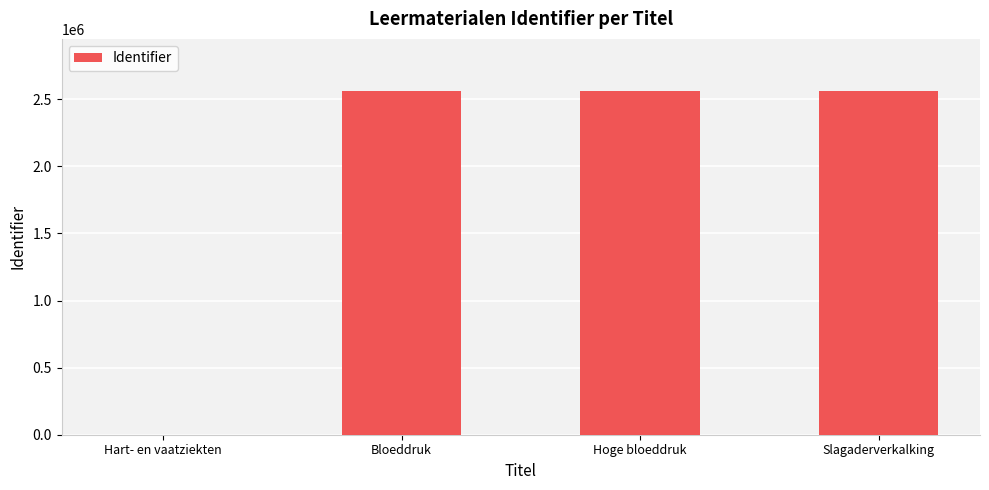

The value at Hoge bloeddruk is 2564710. True or false?

True